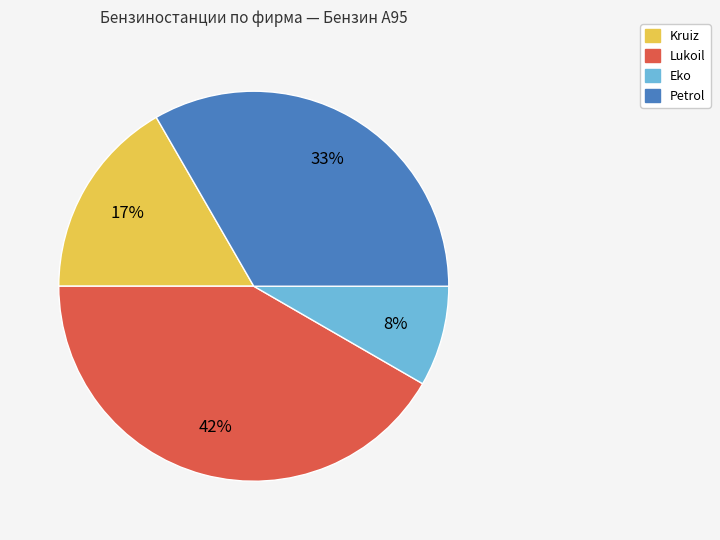

What percentage is the Lukoil slice, to the nearest percent?

42%